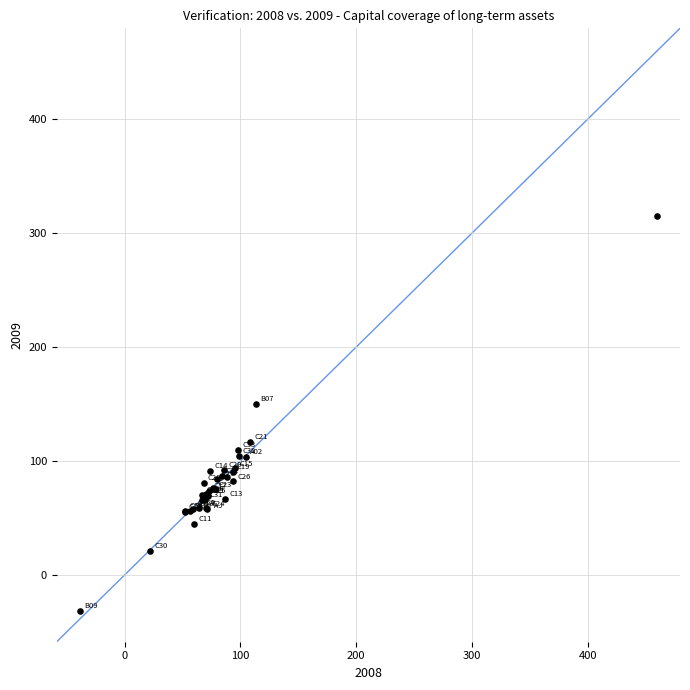

What Y value in the scatter plot is closest to 141?

150.2